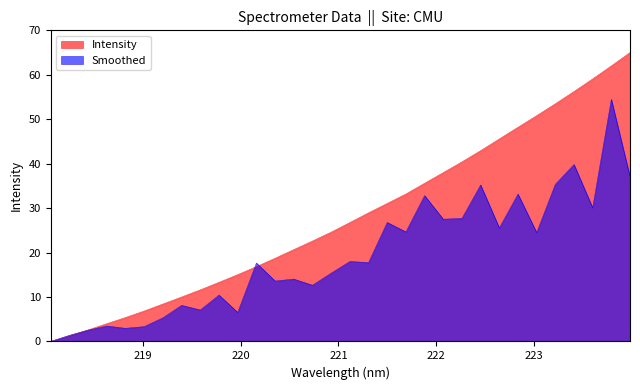

What is the sum of all values?

899.1